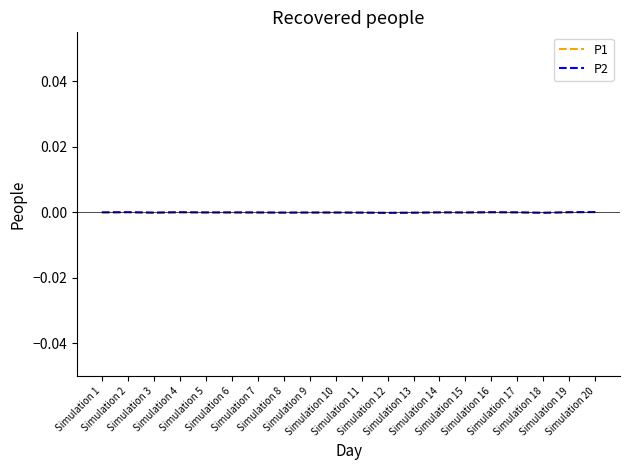

What are all the series names shown in the legend?

P1, P2